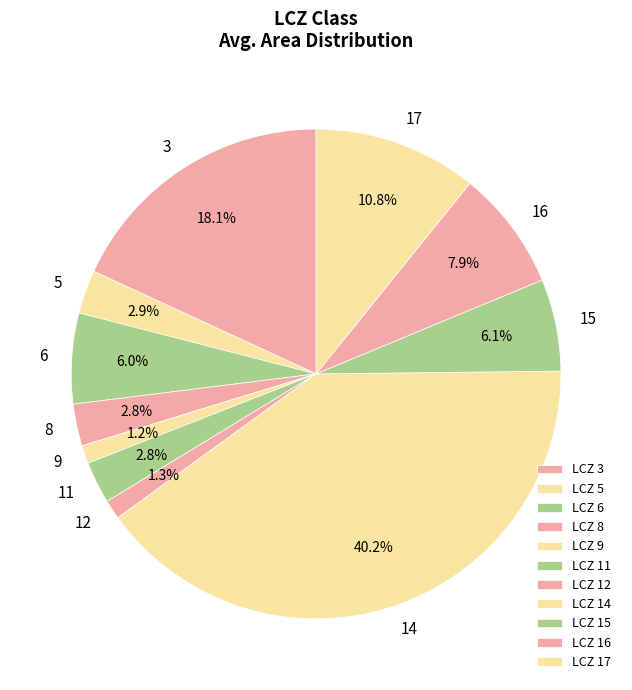

Count the number of slices in the pie.

11